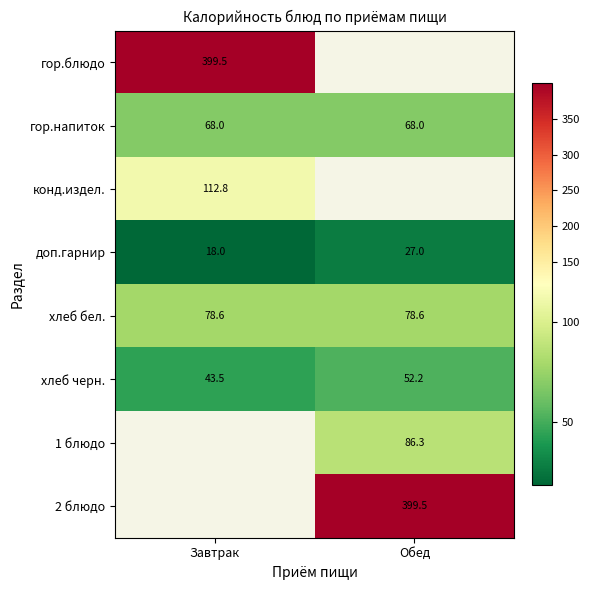

Count the number of categories in the chart.

2